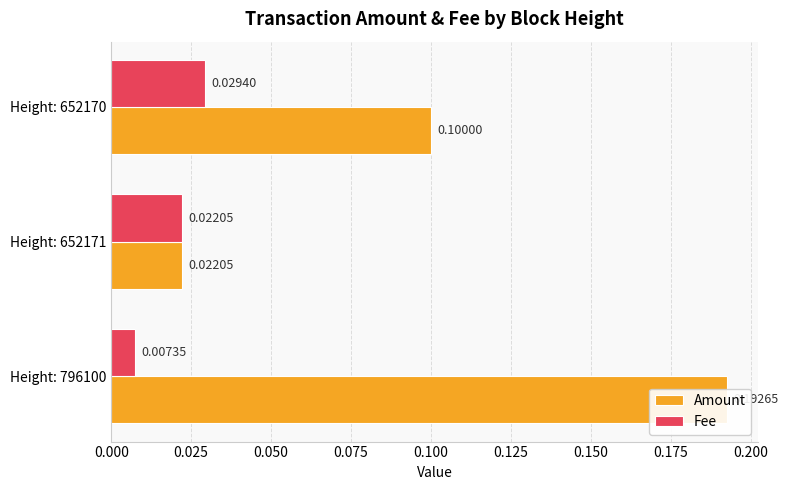

At 0.050, list the series in order from largest to smallest.

Amount, Fee